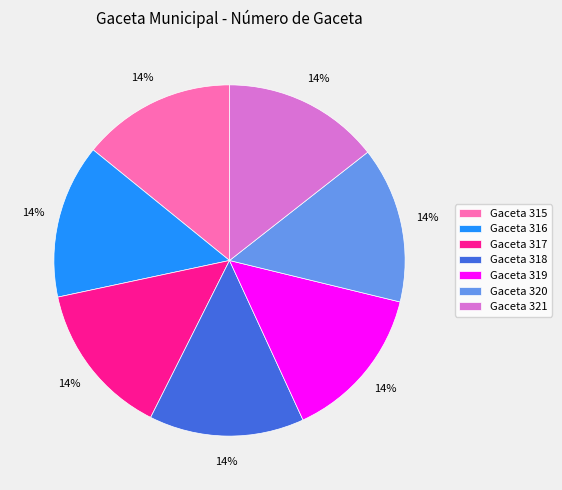

Count the number of slices in the pie.

7